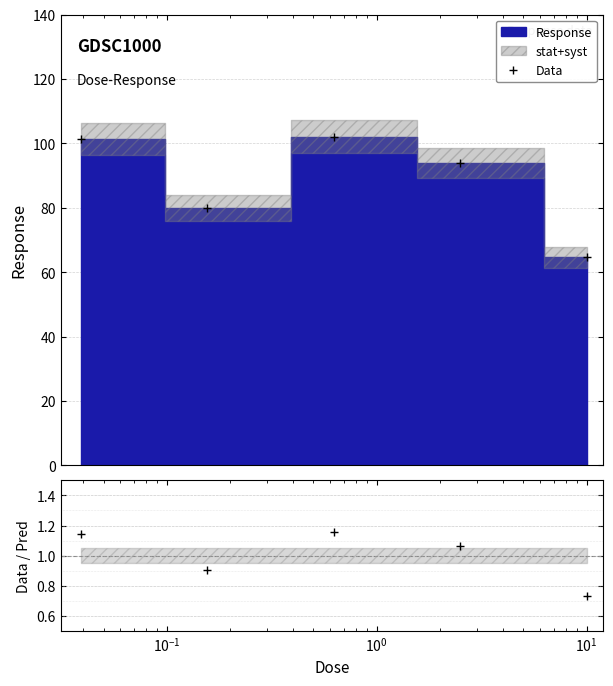

What is the label of the 5th point from the right?

0.0390625